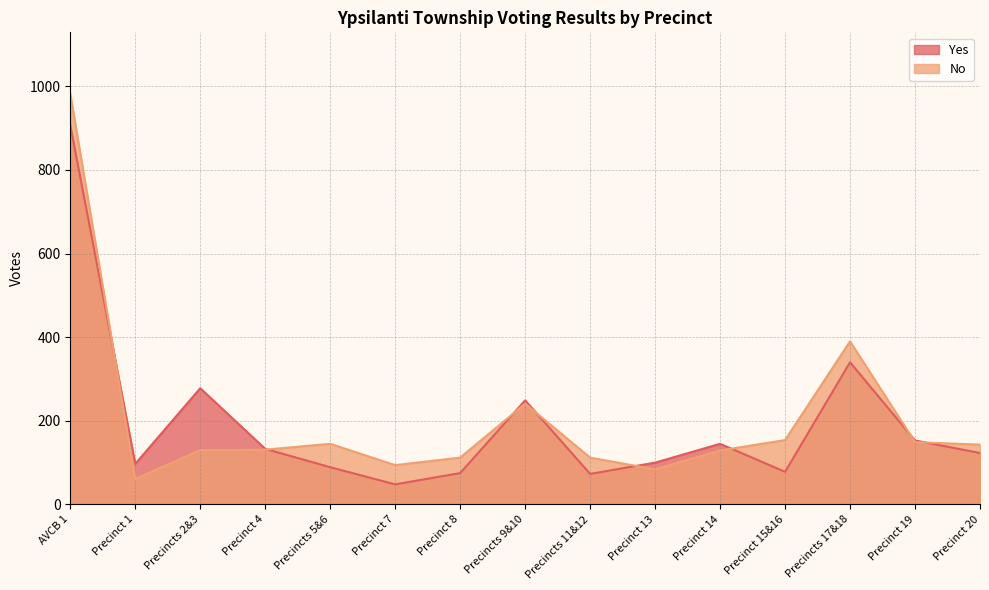

Does the chart have visible grid lines?

Yes